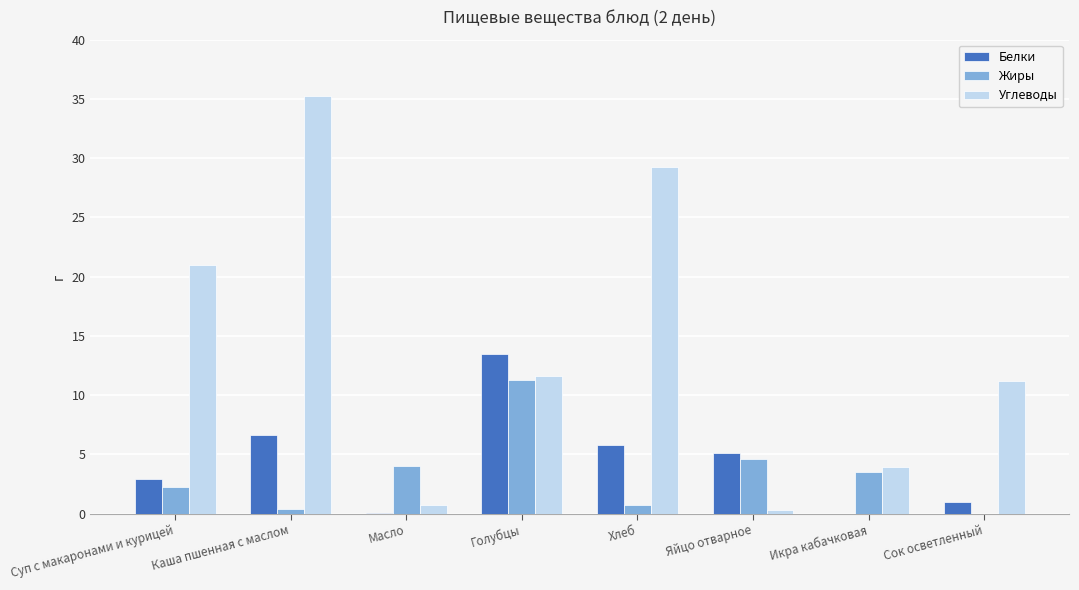

Between Масло and Хлеб, which series saw the biggest shift?

Углеводы